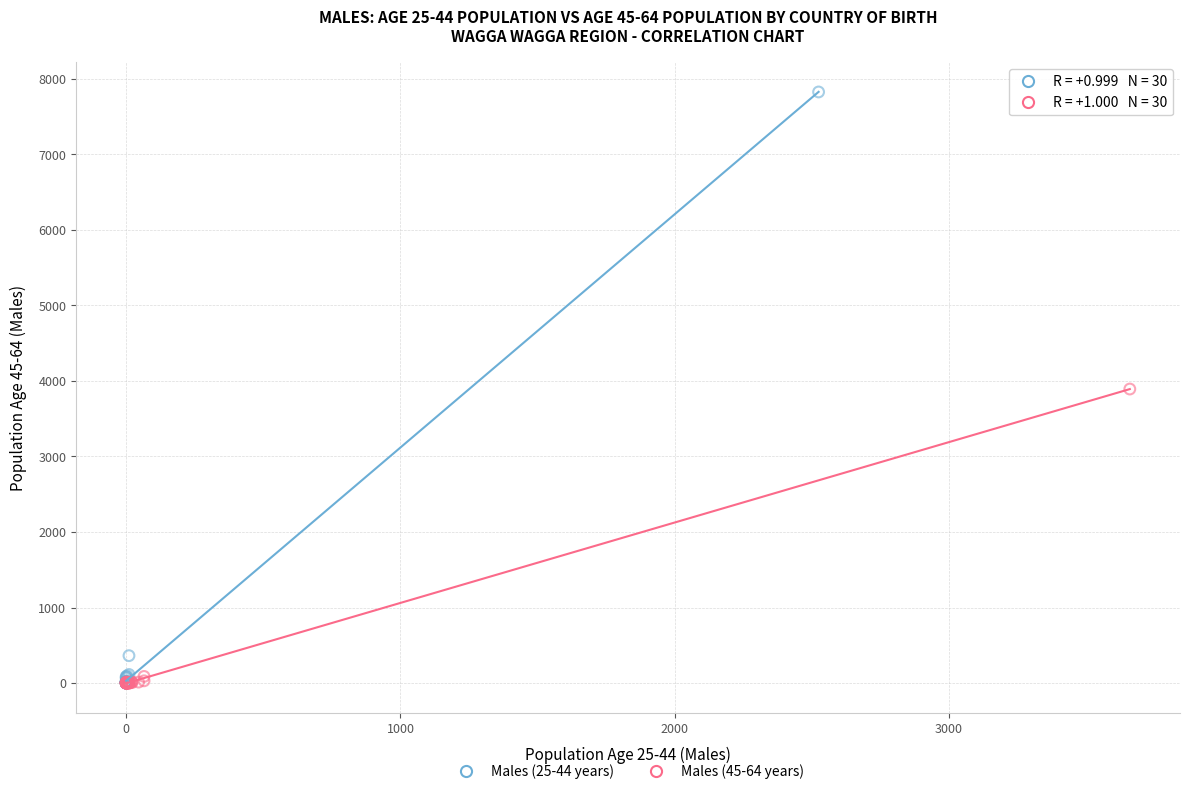

Which series has the widest spread of Y values?

Males (25-44 years)